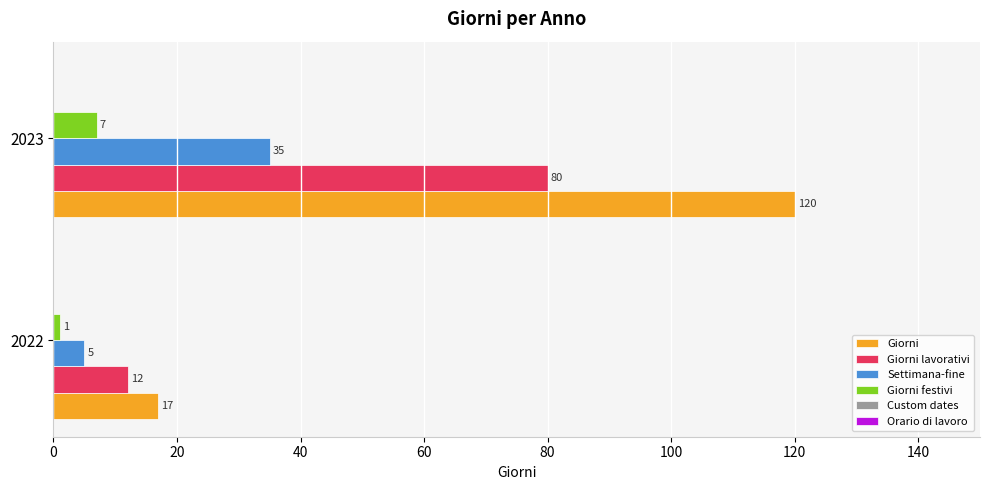

The value of Giorni at 2023 is 120. True or false?

True